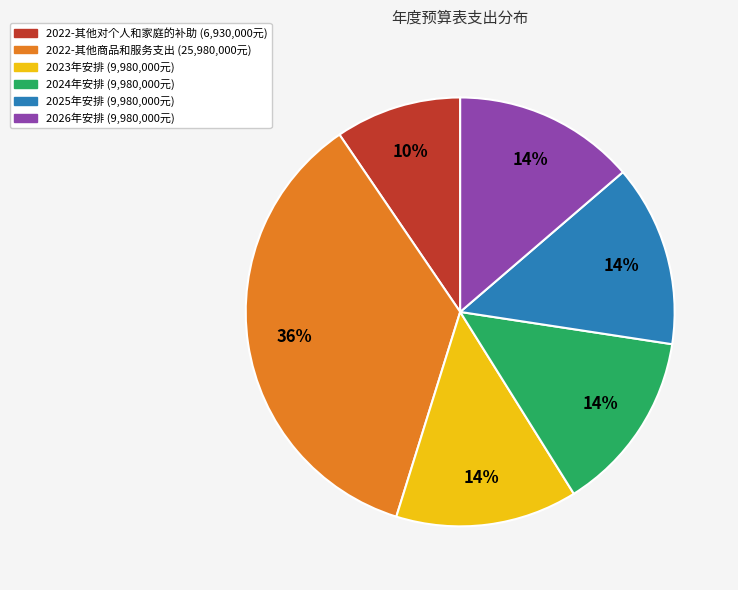

How many slices are in this pie chart?

6